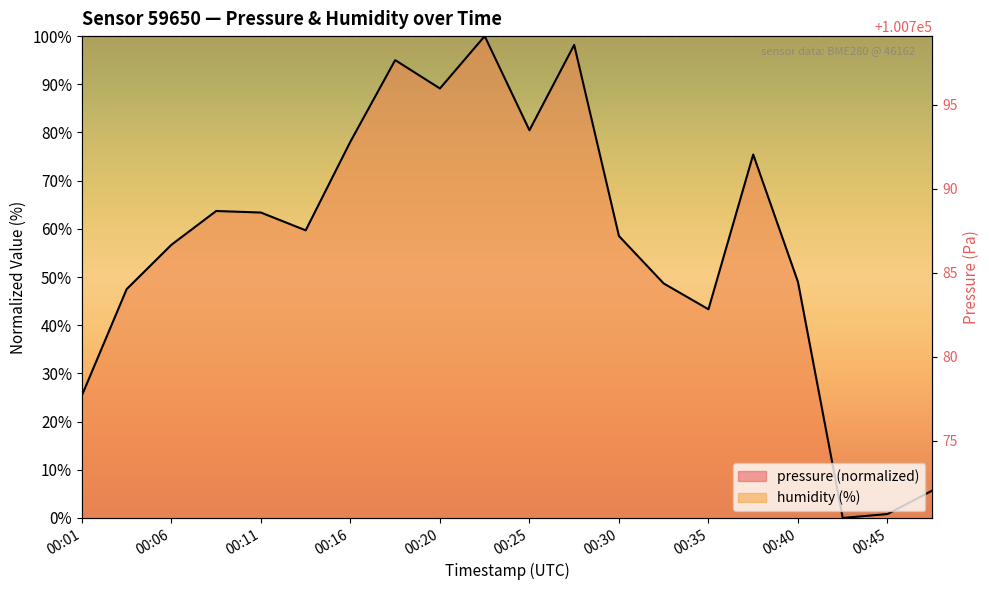

Which category has the highest value across all series?

00:23